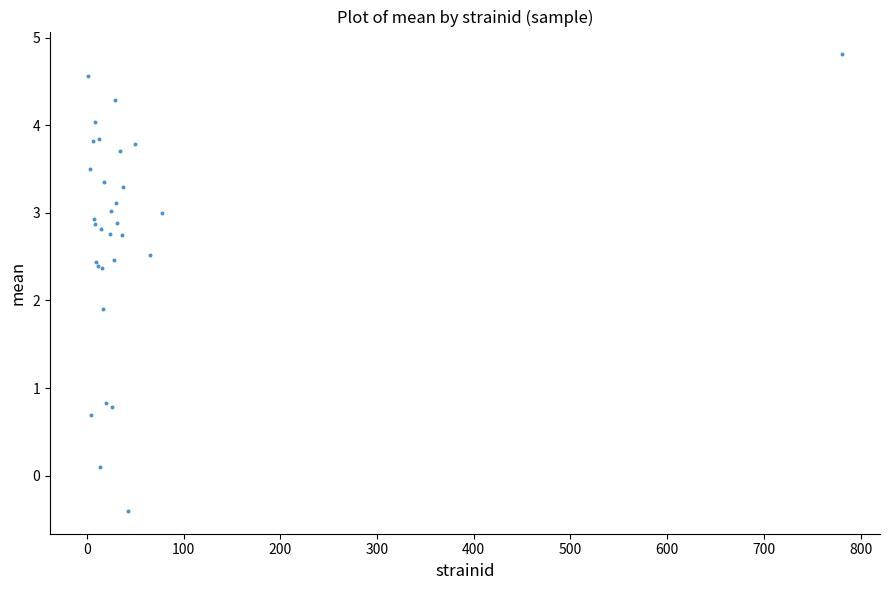

What Y value in the scatter plot is closest to 2?

1.9